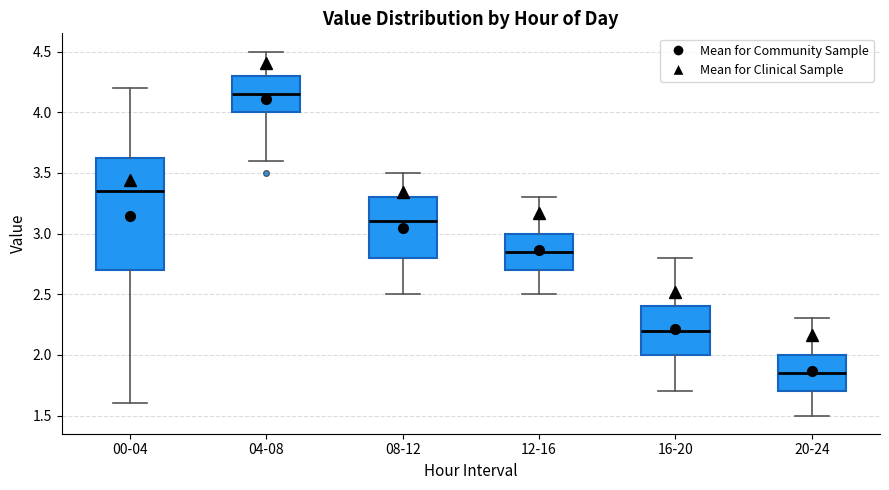

Comparing the boxes themselves (not the whiskers), which one is the tallest?

00-04